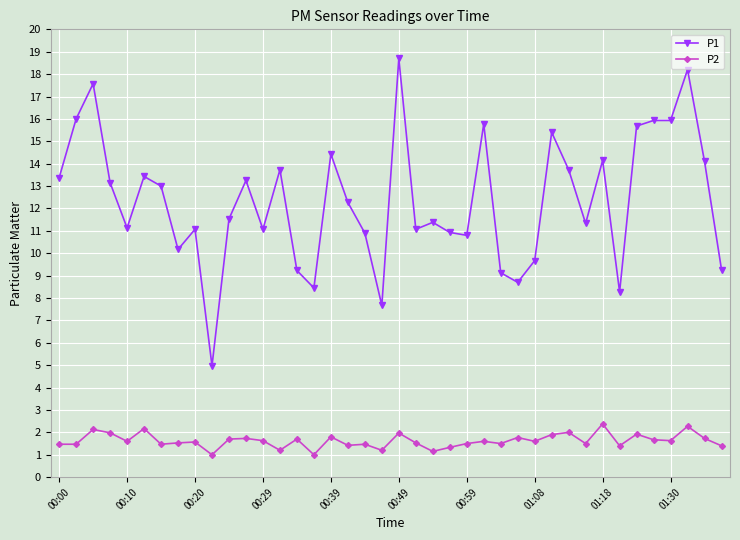

Which series has the widest spread of values?

P1